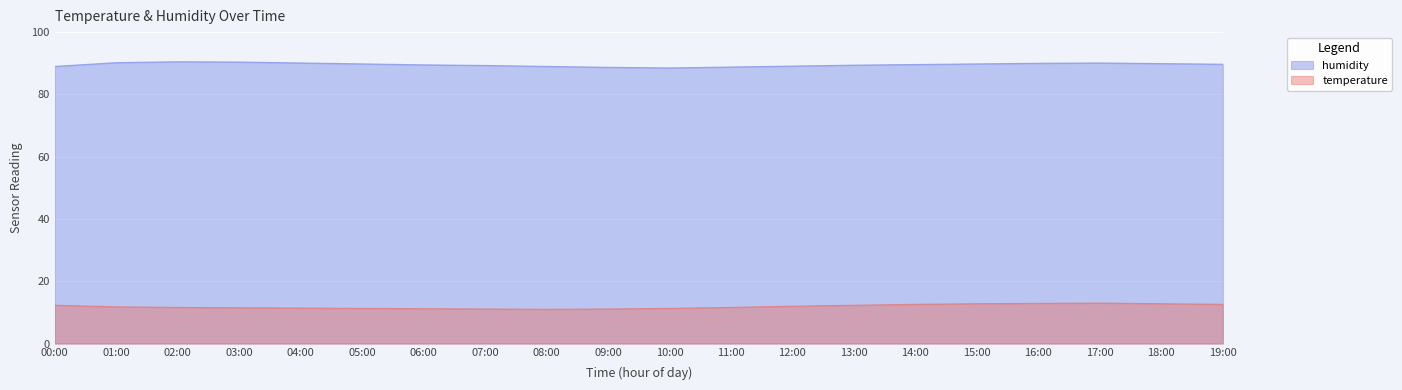

At 16:00, list the series in order from smallest to largest.

temperature, humidity